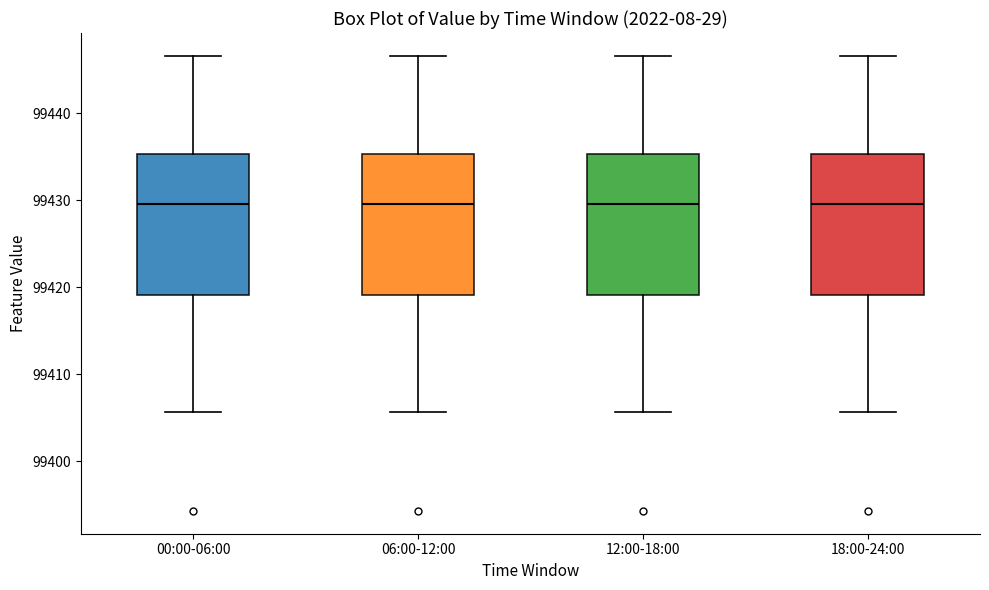

Reading left to right, read every box against the y-axis: the position of its median line, the range the box covers, and the ends of its whiskers. The values are not printed on the chart, so give them approximately, as read against the axis.

00:00-06:00: median 99430, box 99419 to 99435, whiskers 99406 to 99447
06:00-12:00: median 99430, box 99419 to 99435, whiskers 99406 to 99447
12:00-18:00: median 99430, box 99419 to 99435, whiskers 99406 to 99447
18:00-24:00: median 99430, box 99419 to 99435, whiskers 99406 to 99447